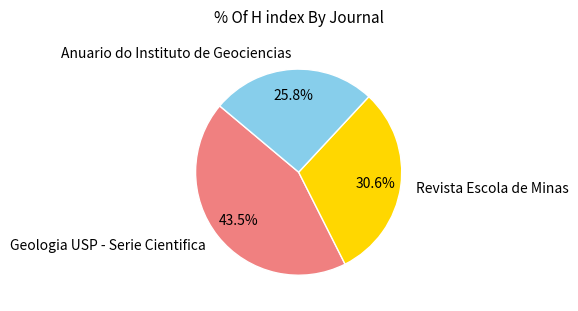

How many slices are in this pie chart?

3